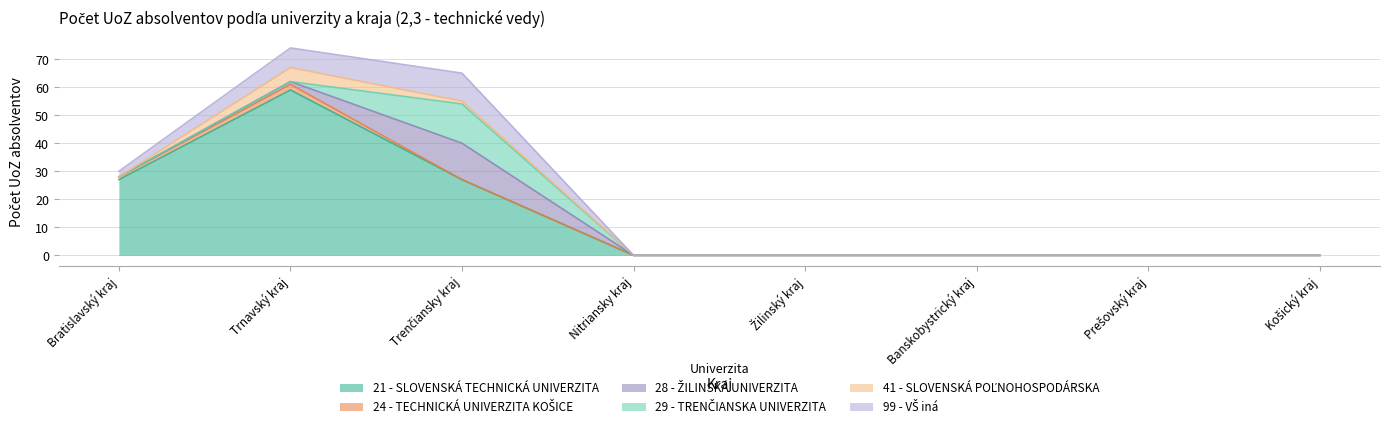

How many lines are shown in the chart?

6